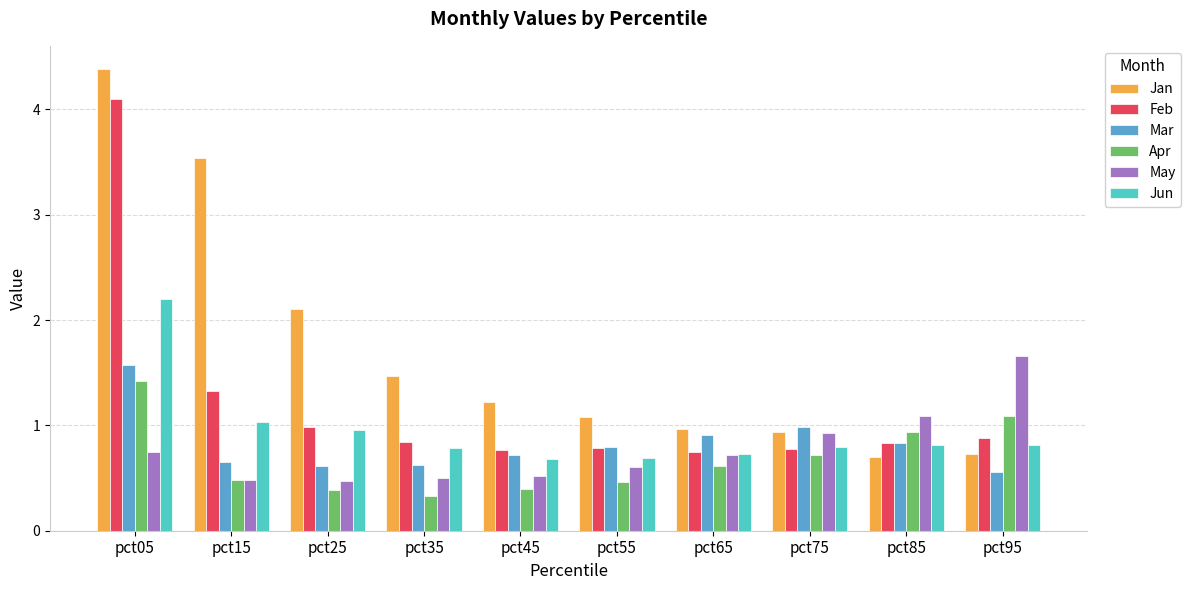

At how many categories does at least one series exceed 2?

3